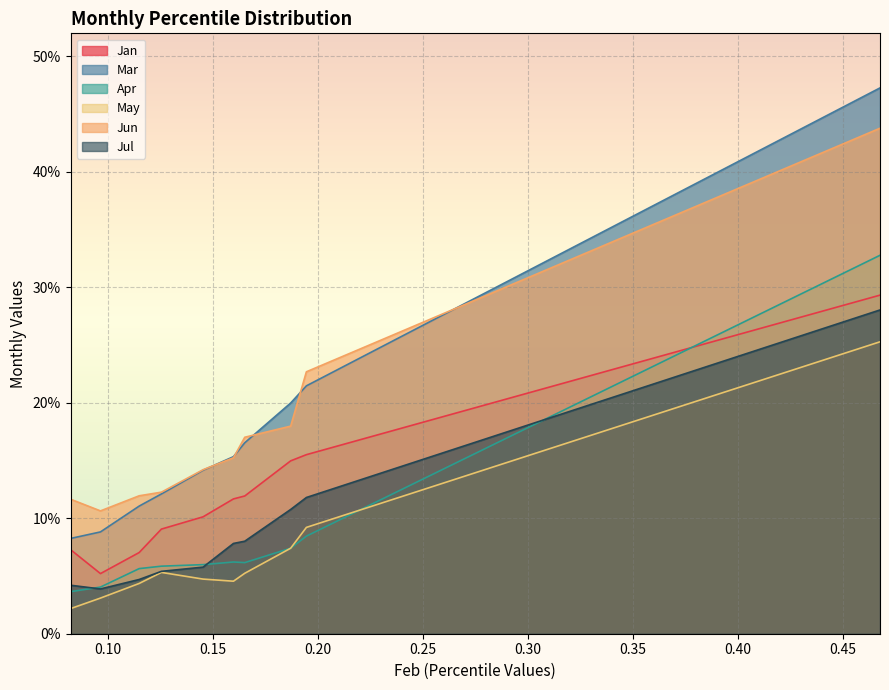

How many categories are shown in the chart?

10